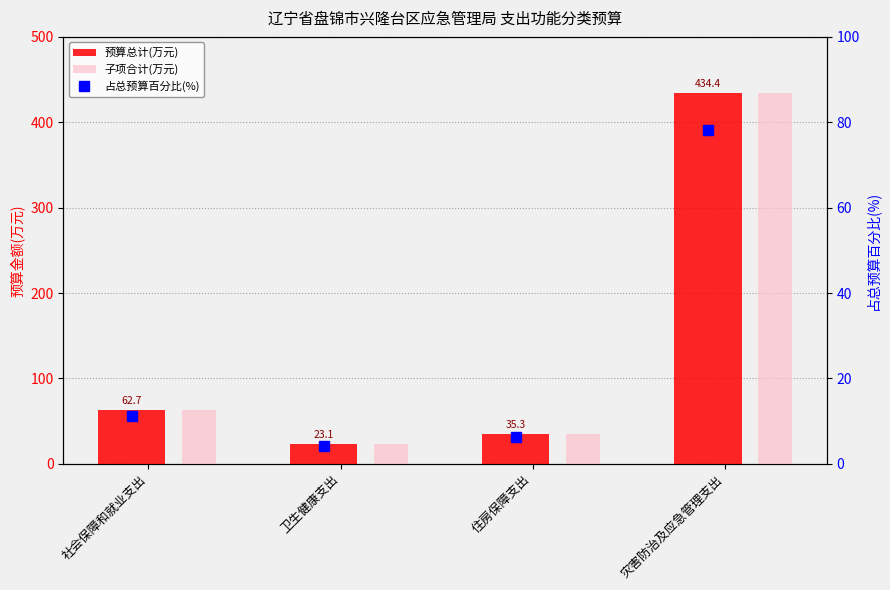

What is the label of the 3rd bar from the left?

住房保障支出